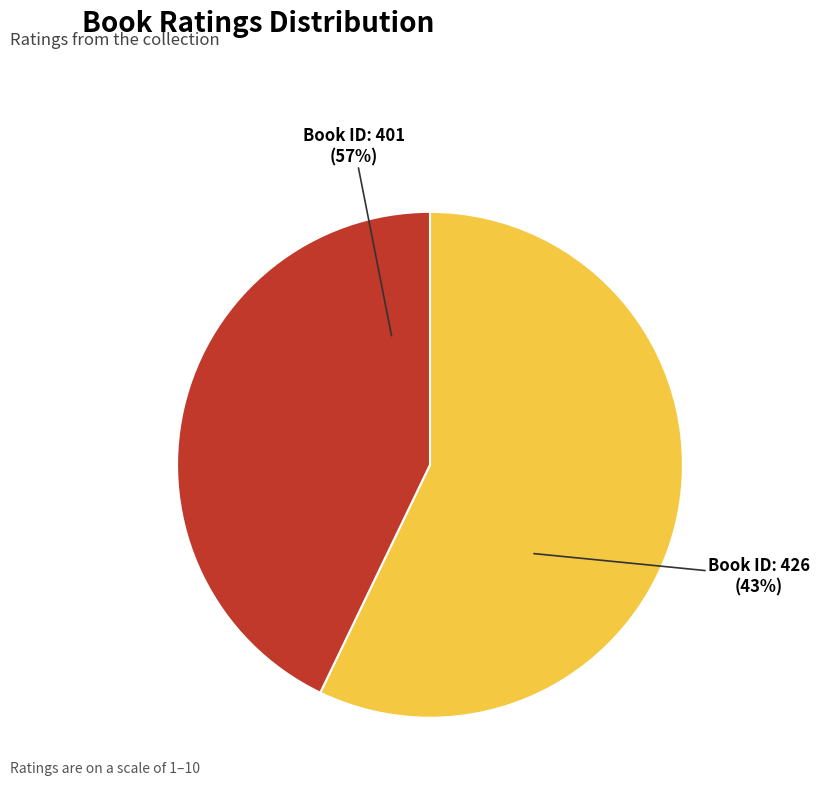

To the nearest percent, what is the difference between the largest and smallest slice percentages?

14%